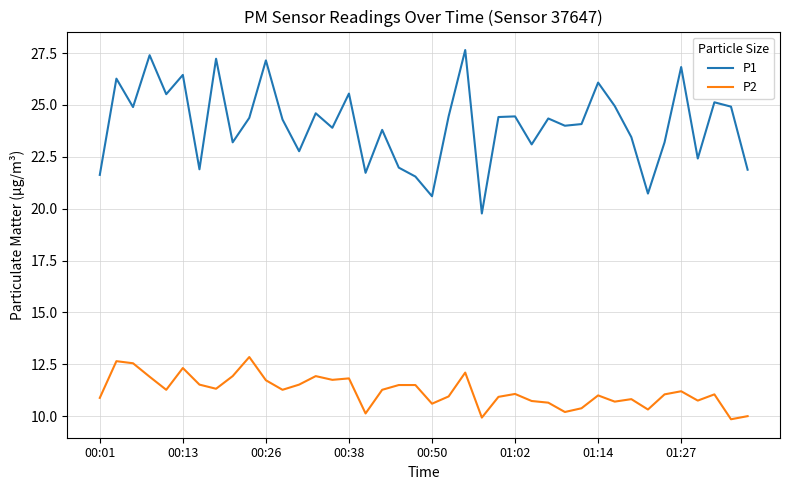

At how many categories does at least one series exceed 13?

40